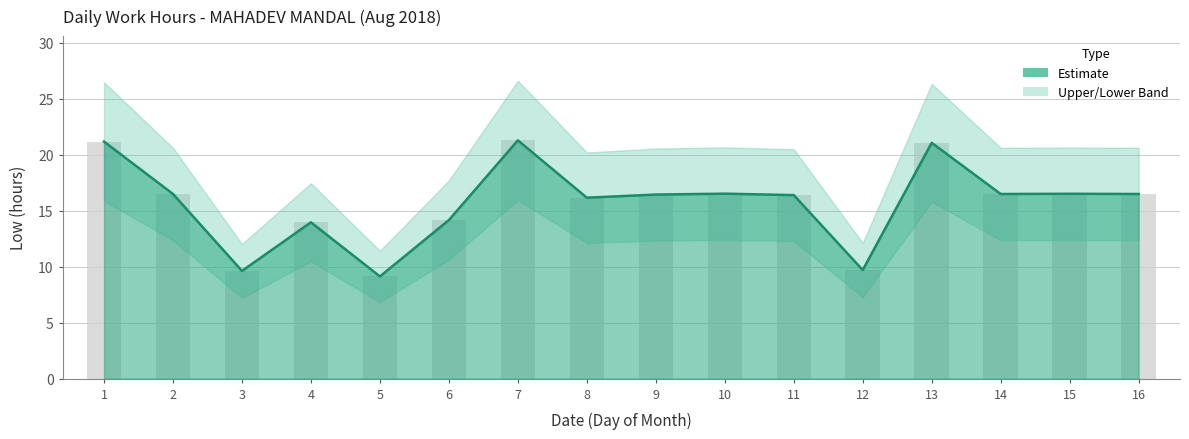

At which label is the value closest to 15?

6